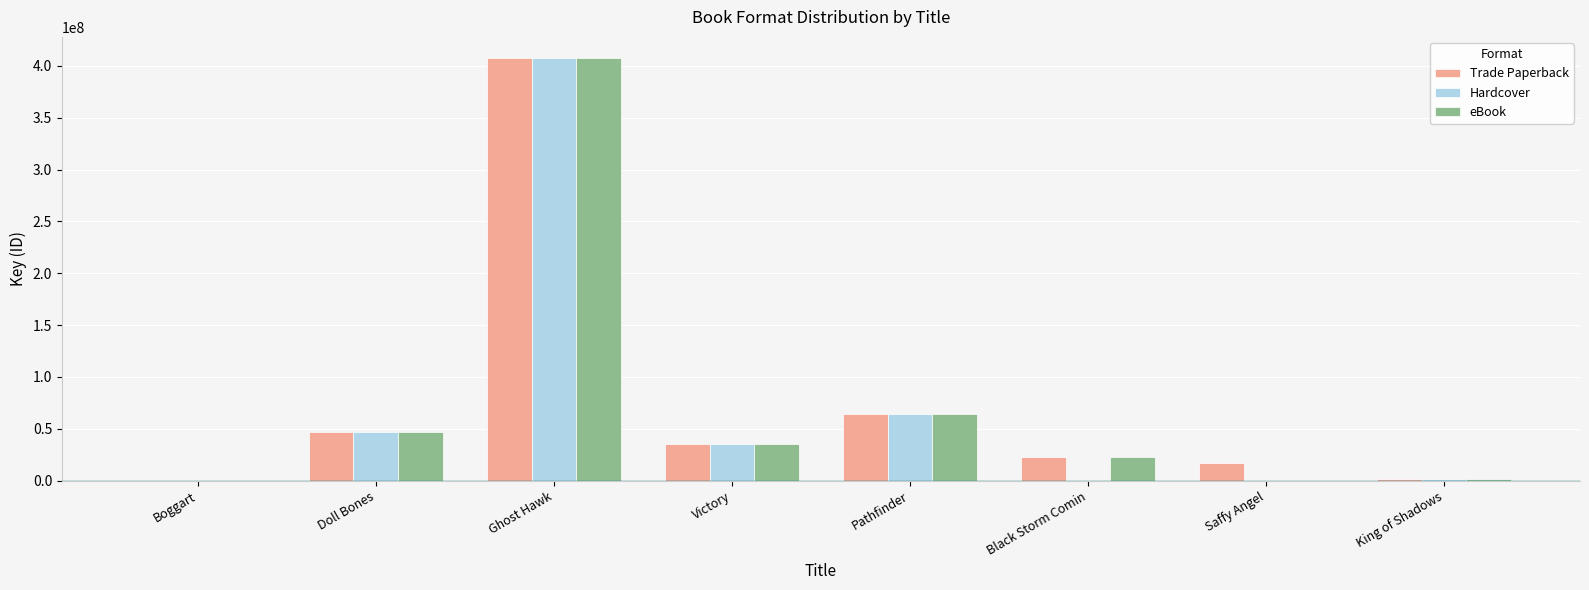

True or false: Trade Paperback has a value of 407602510 at Ghost Hawk.

True